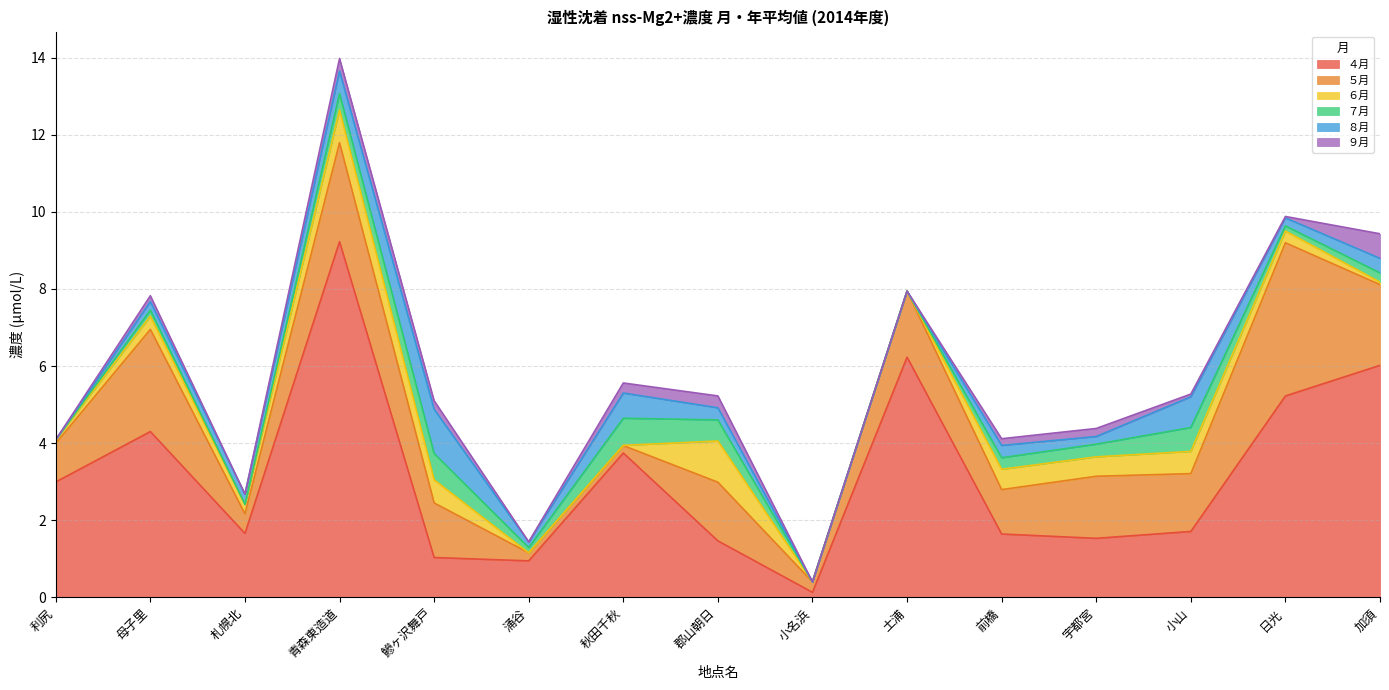

How many interior local peaks does the ５月 series have?

6